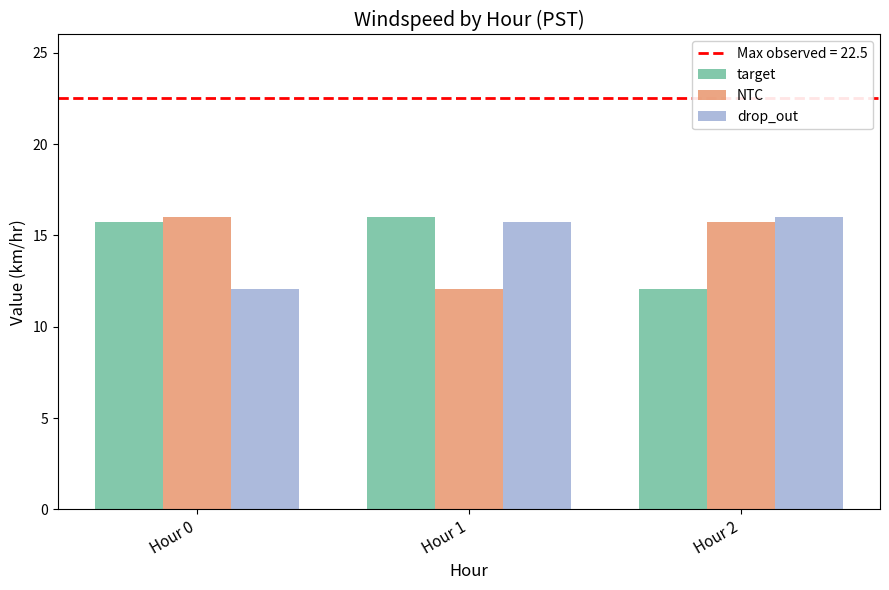

What is the spread (max minus min) of values at Hour 2?

3.9